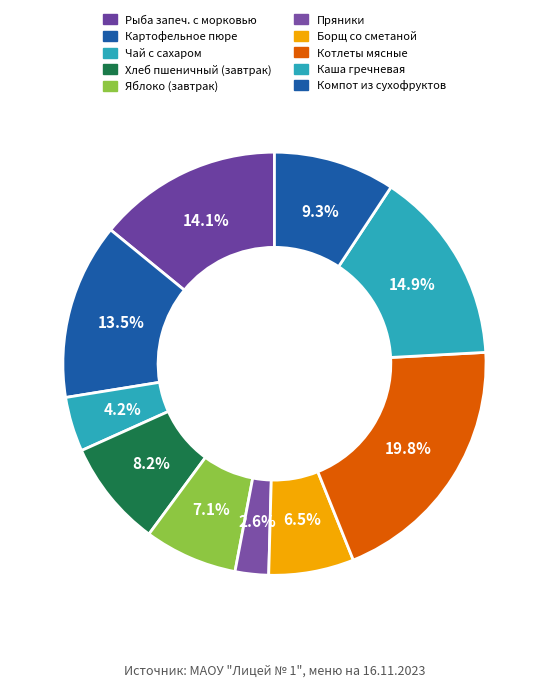

Is there any slice that represents more than half of the pie?

No